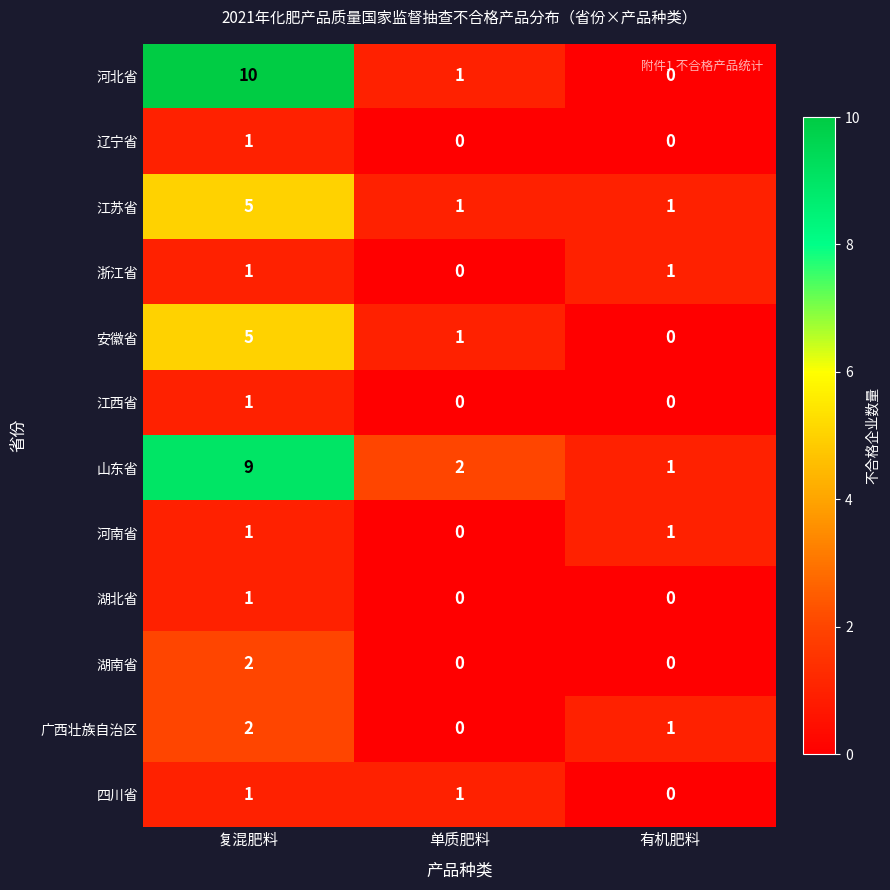

Which series has the widest spread of values?

河北省